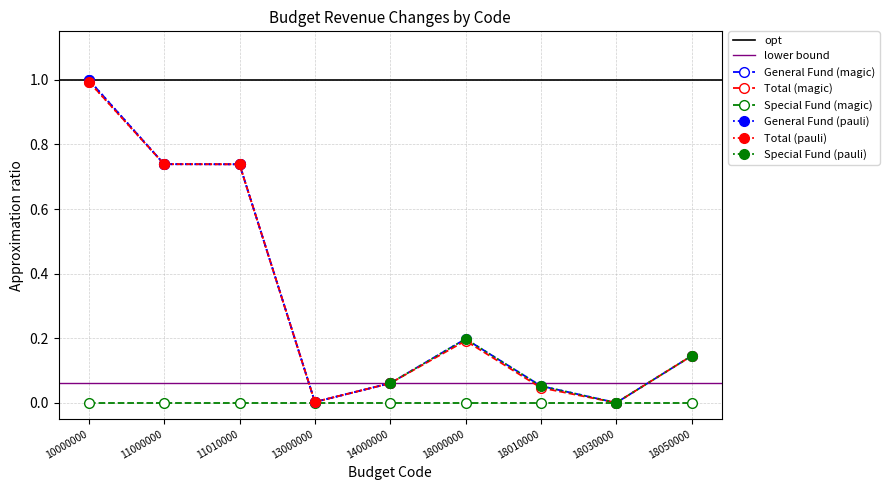

Between 11000000 and 18050000, which series saw the biggest shift?

General Fund